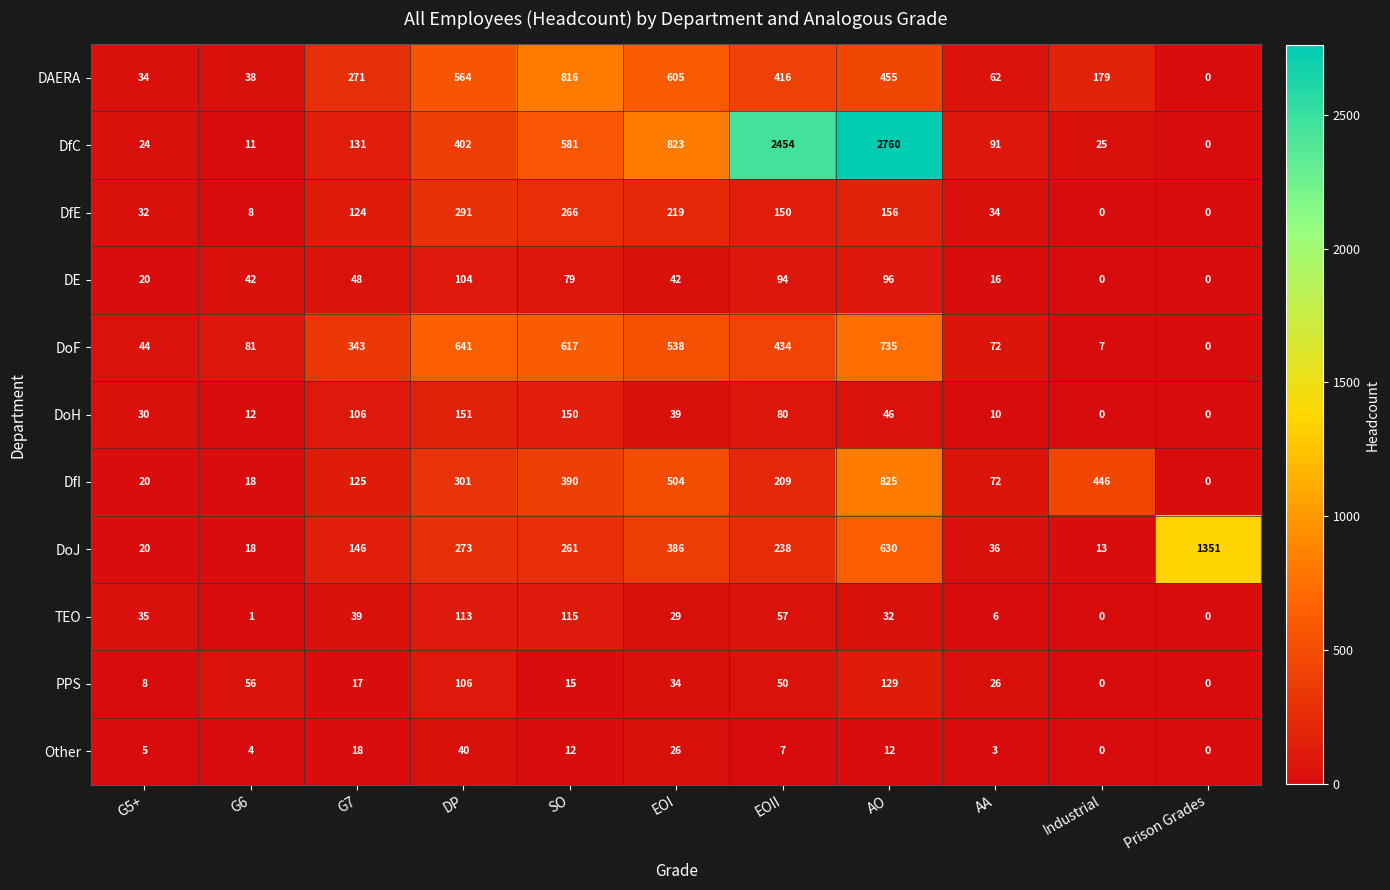

At which label does DfI first exceed 209?

DP